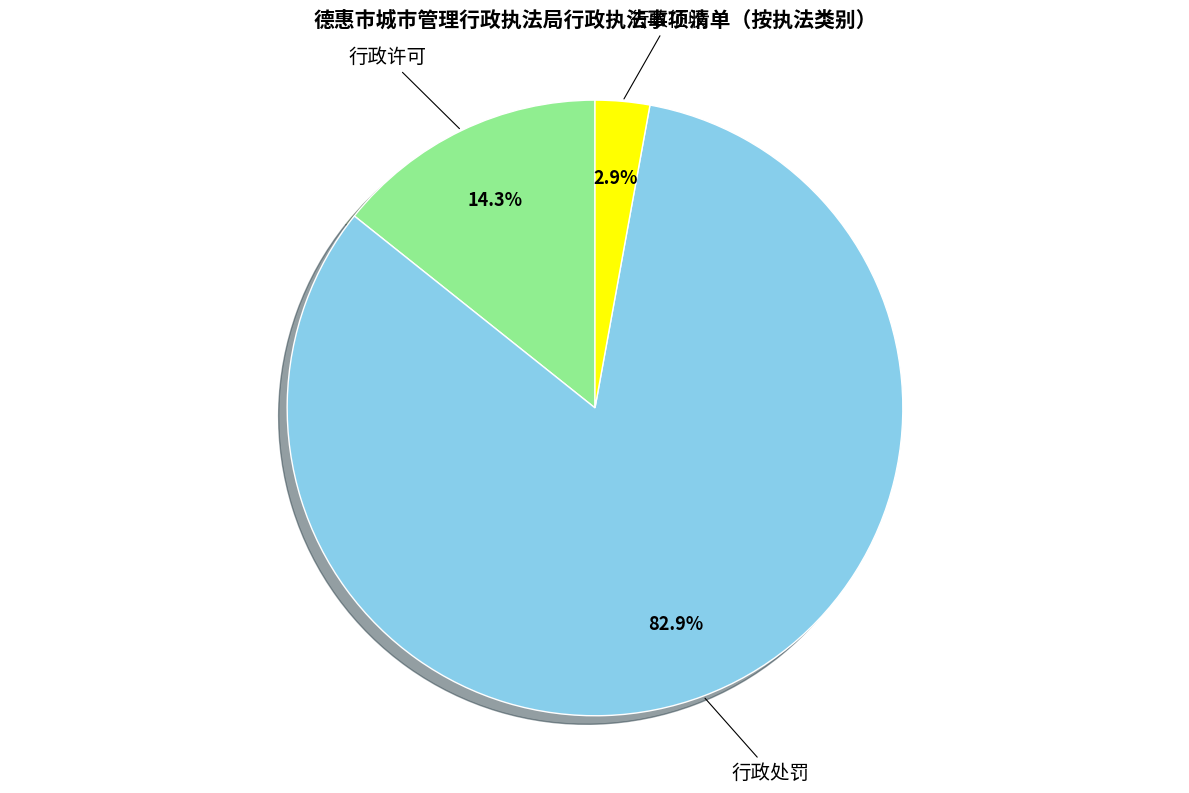

True or false: 行政征收 accounts for 10% of the total.

False